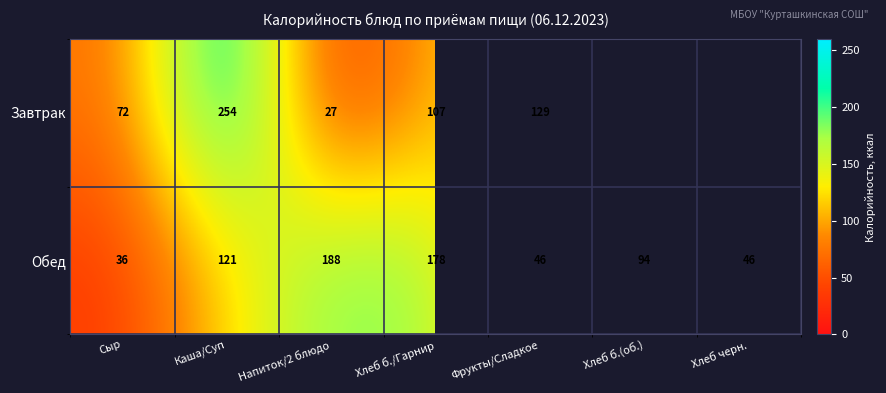

Which series changed the most between Сыр and Каша/Суп?

Завтрак